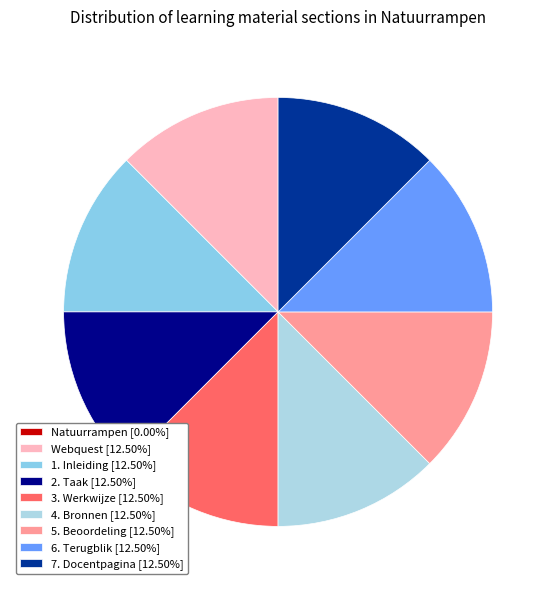

Does Webquest account for over 50% of the chart?

No